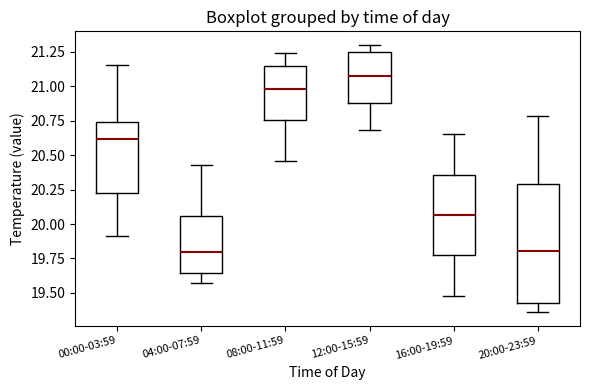

Which box is the tallest, from its lower edge to its upper edge?

20:00-23:59